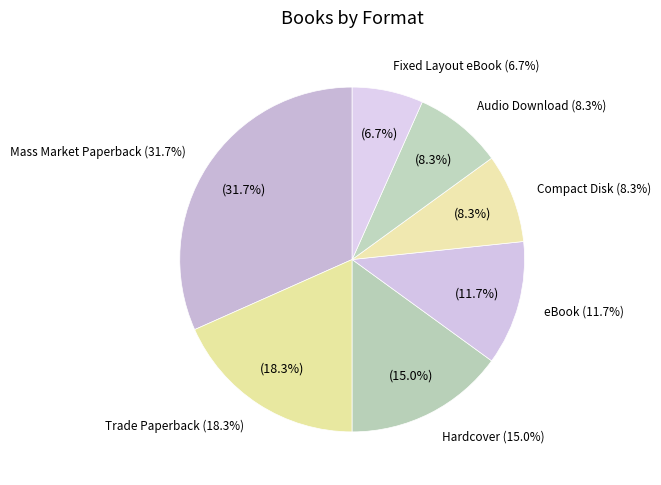

Count the number of slices in the pie.

7